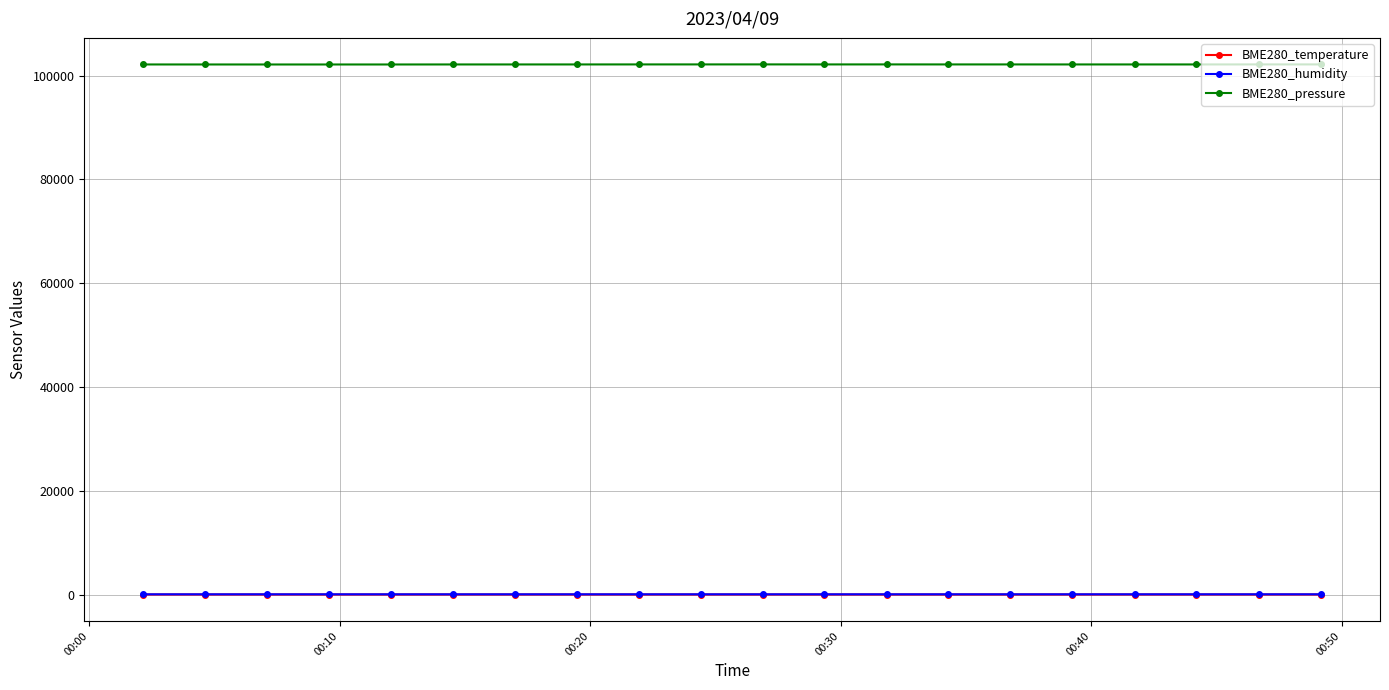

What is the sum of all BME280_pressure values?

2042976.4